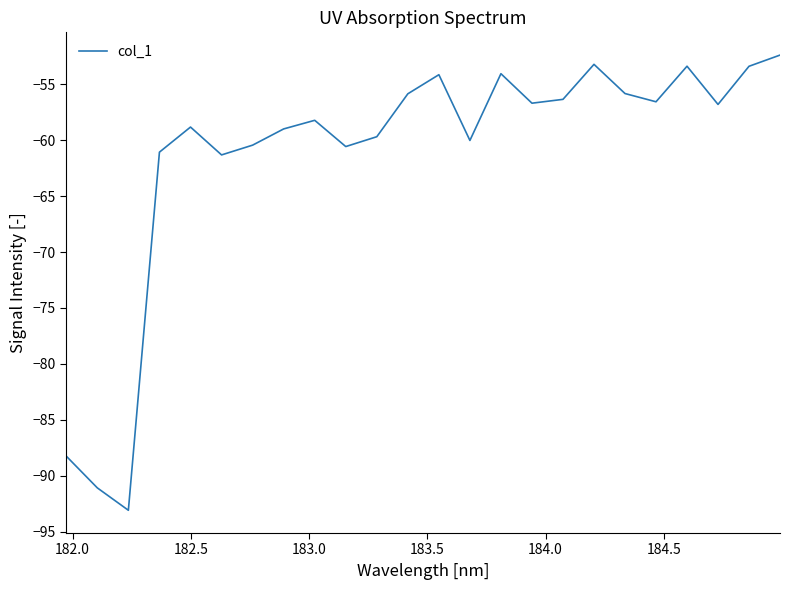

What is the difference between the maximum and minimum values?

40.7